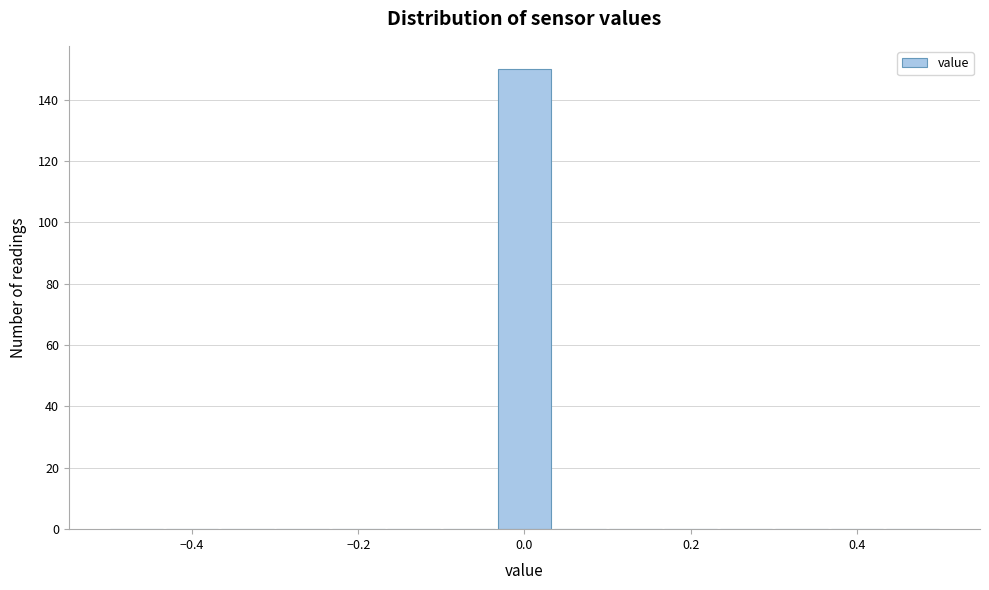

Read against the x-axis, roughly where is the centre of the tallest bar?

0.00